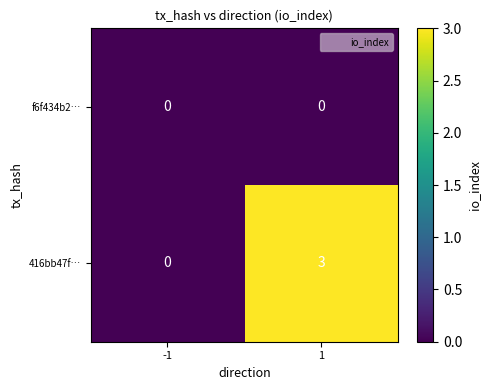

What is the maximum value shown in the chart?

3